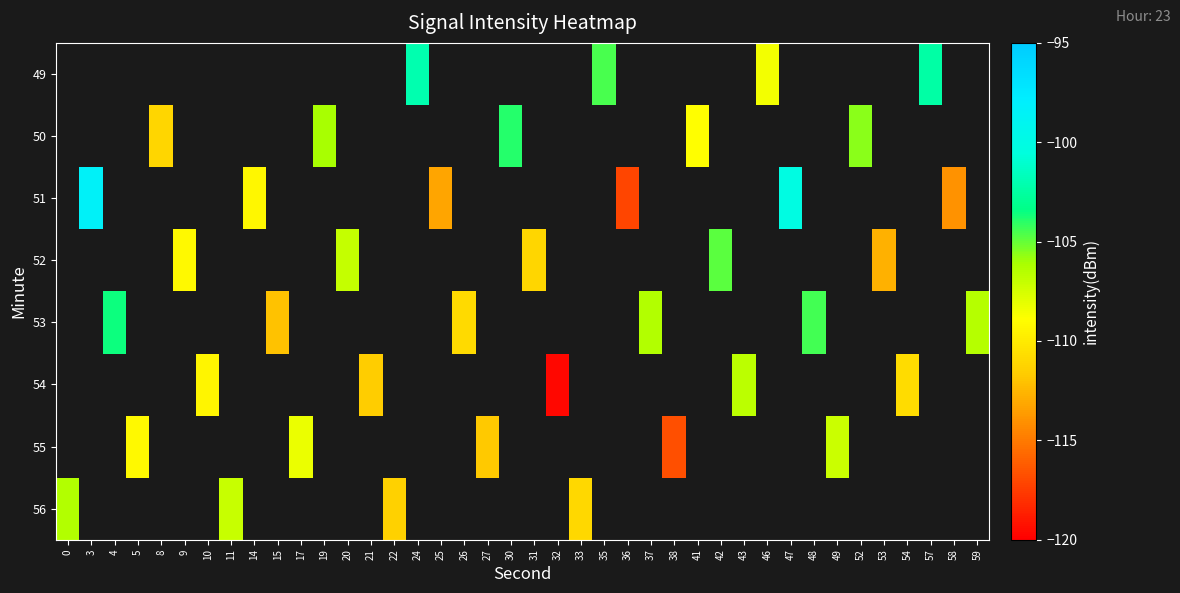

How many series are shown in this chart?

8